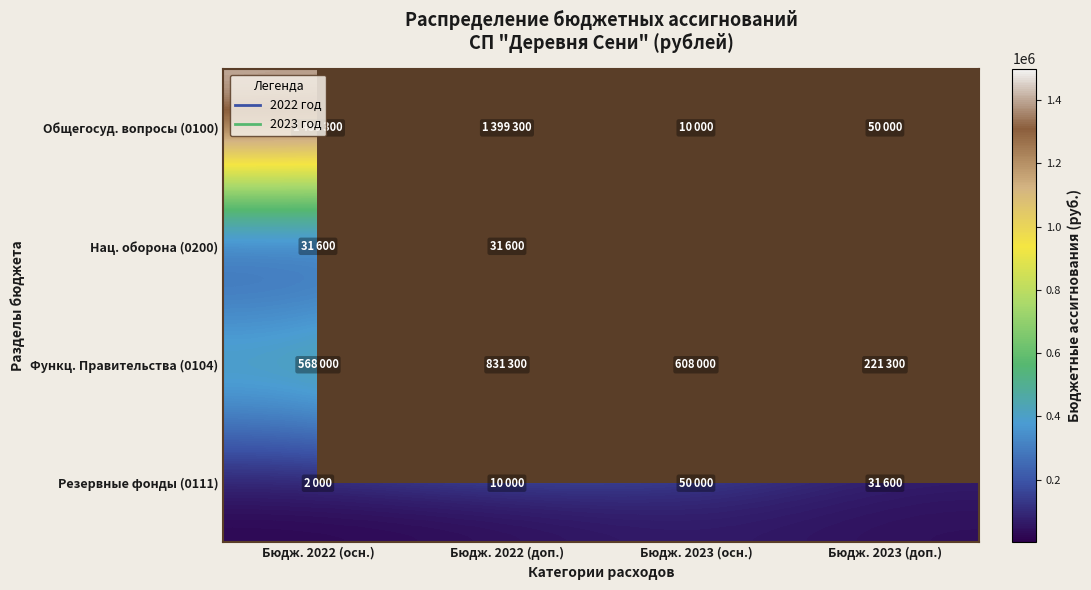

Is the value of Резервные фонды (0111) at Бюдж. 2022 (осн.) greater than the value of Функц. Правительства (0104) at Бюдж. 2023 (доп.)?

No